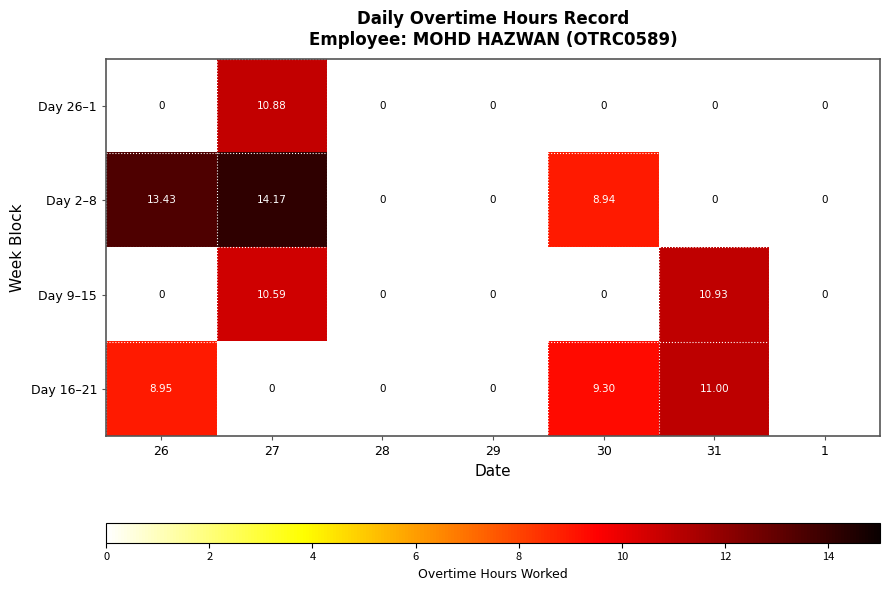

What is the sum of all Day 2–8 values?

36.5